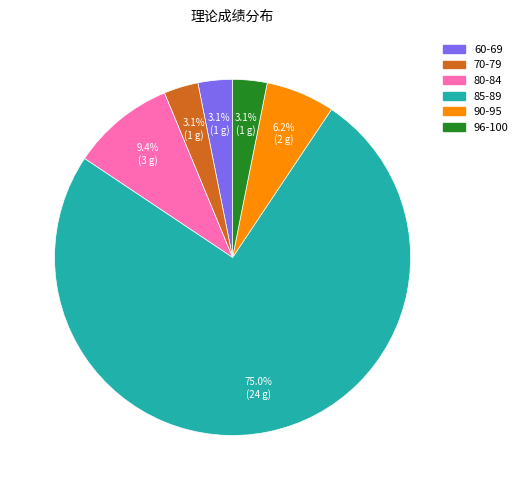

What is the total percentage of 80-84 and 60-69?

12.5%